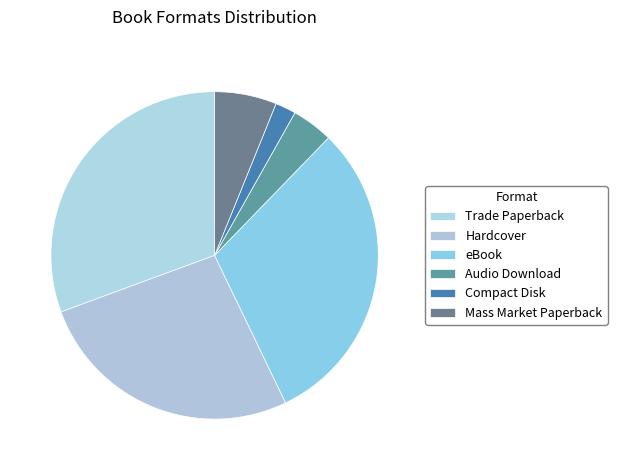

How many slices are in this pie chart?

6